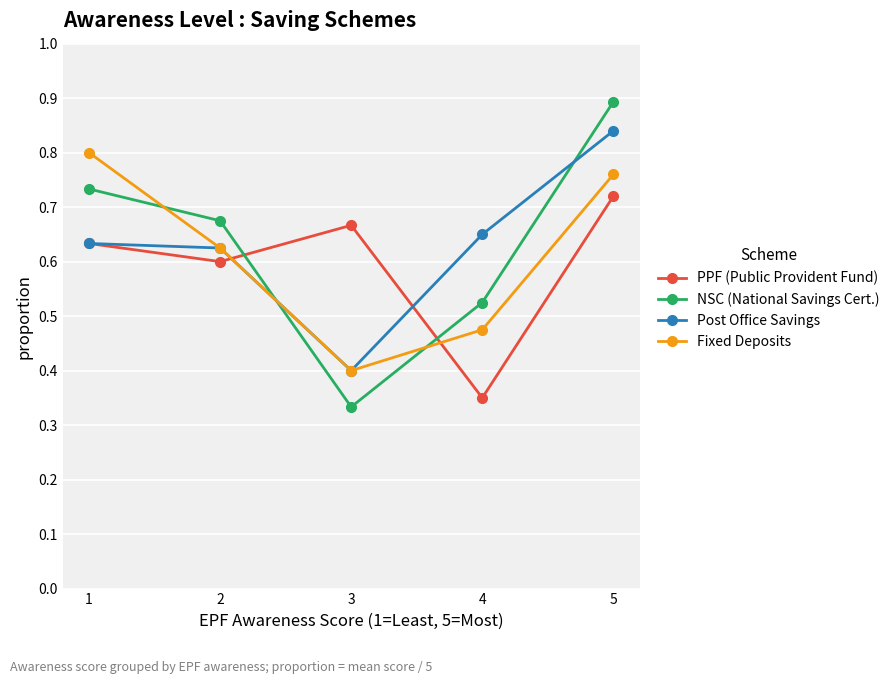

Which series changed the most between 3 and 5?

NSC (National Savings Cert.)